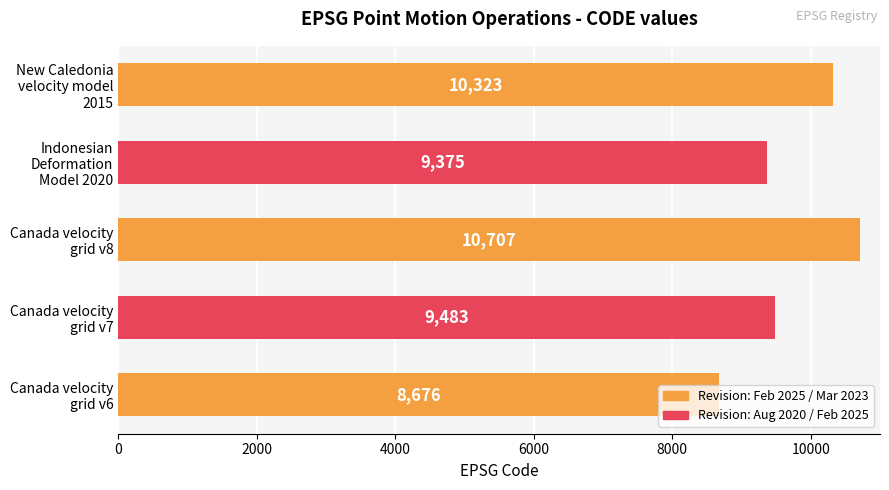

What is the maximum value shown in the chart?

10707